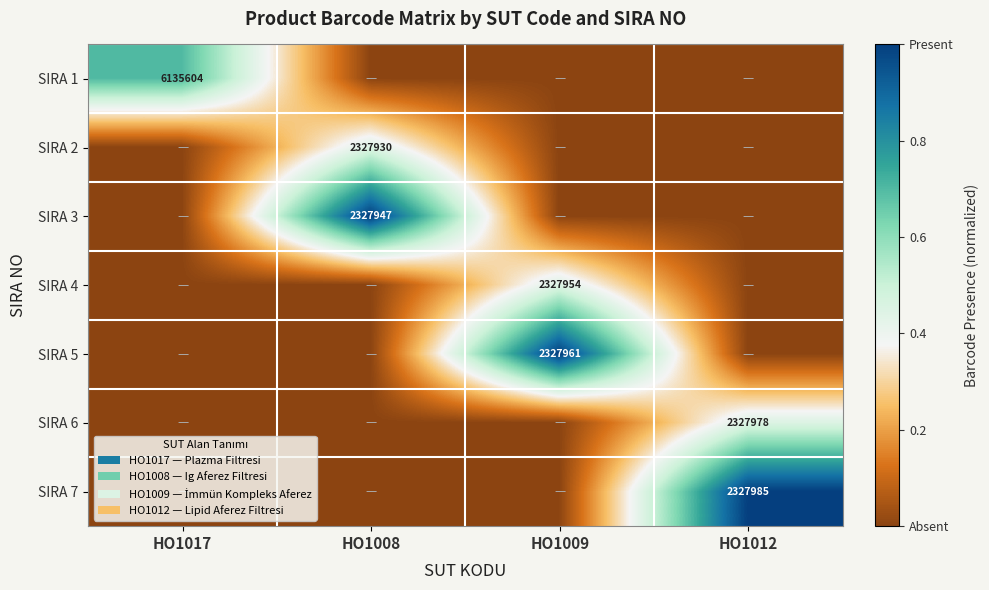

The SIRA 7 series shows 3686125 at HO1012. True or false?

False